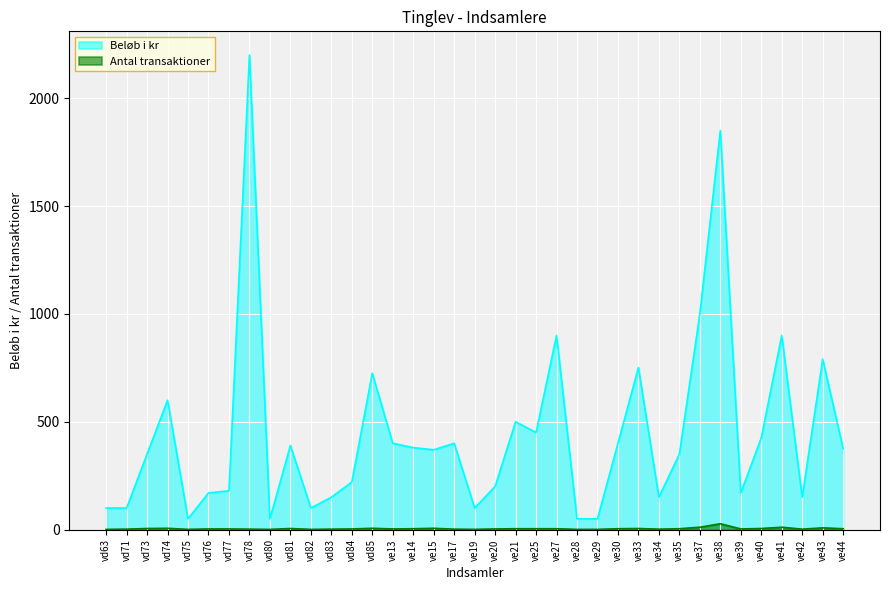

How many series are shown in this chart?

2